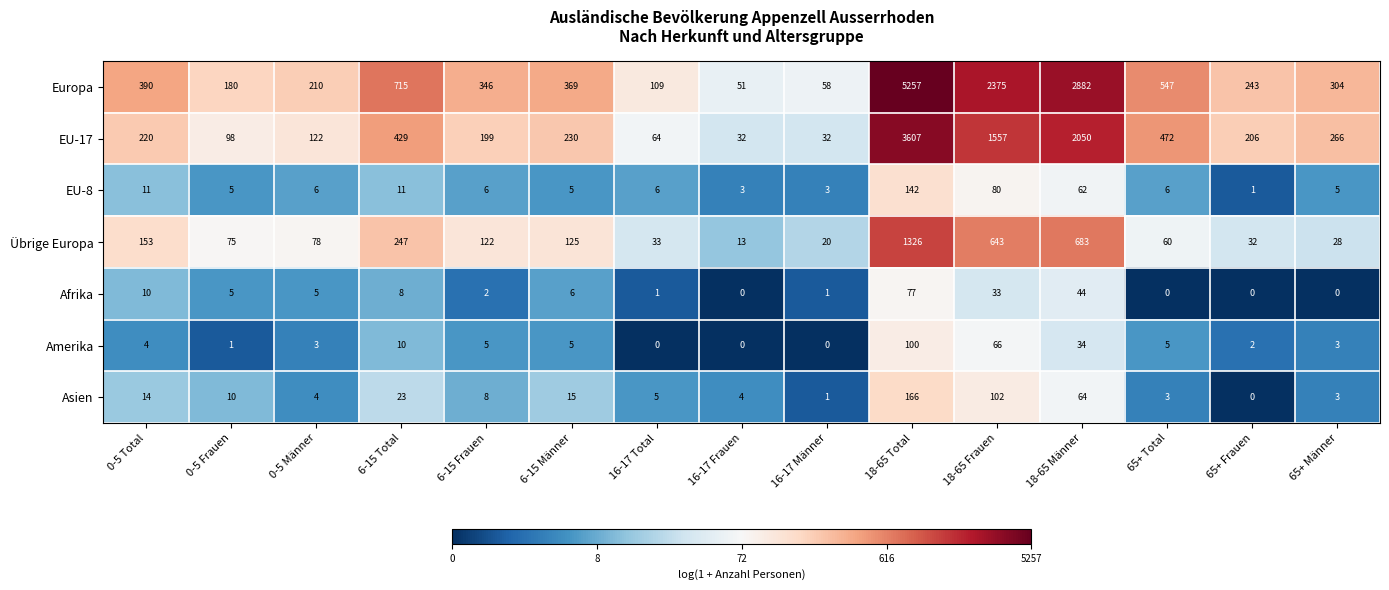

At which label is EU-17 closest to 1819?

18-65 Männer